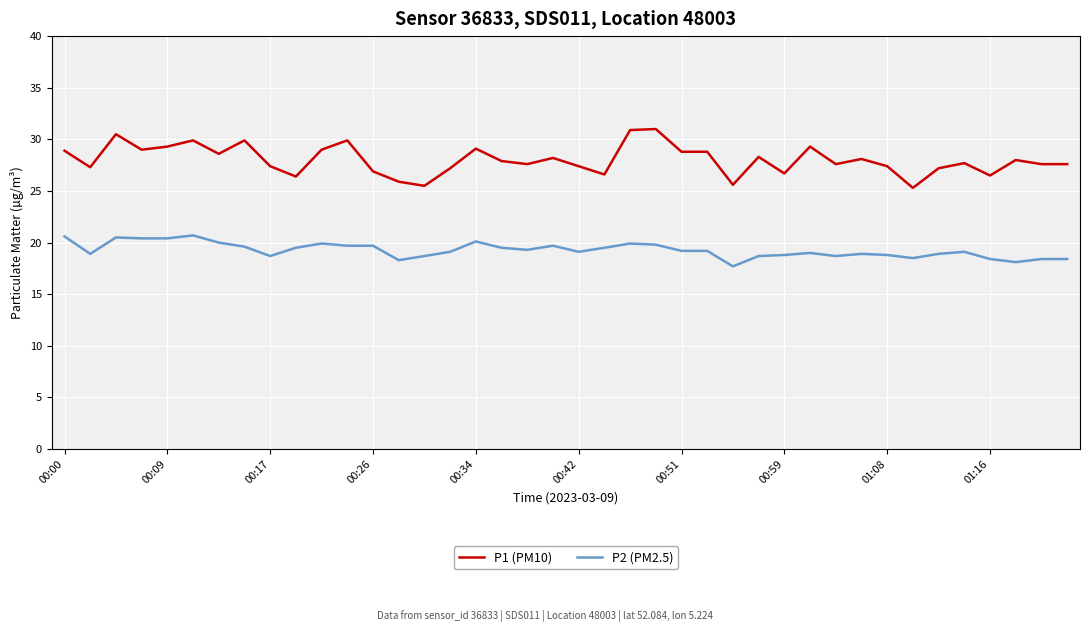

True or false: P2 (PM2.5) and P1 (PM10) intersect in this chart.

False